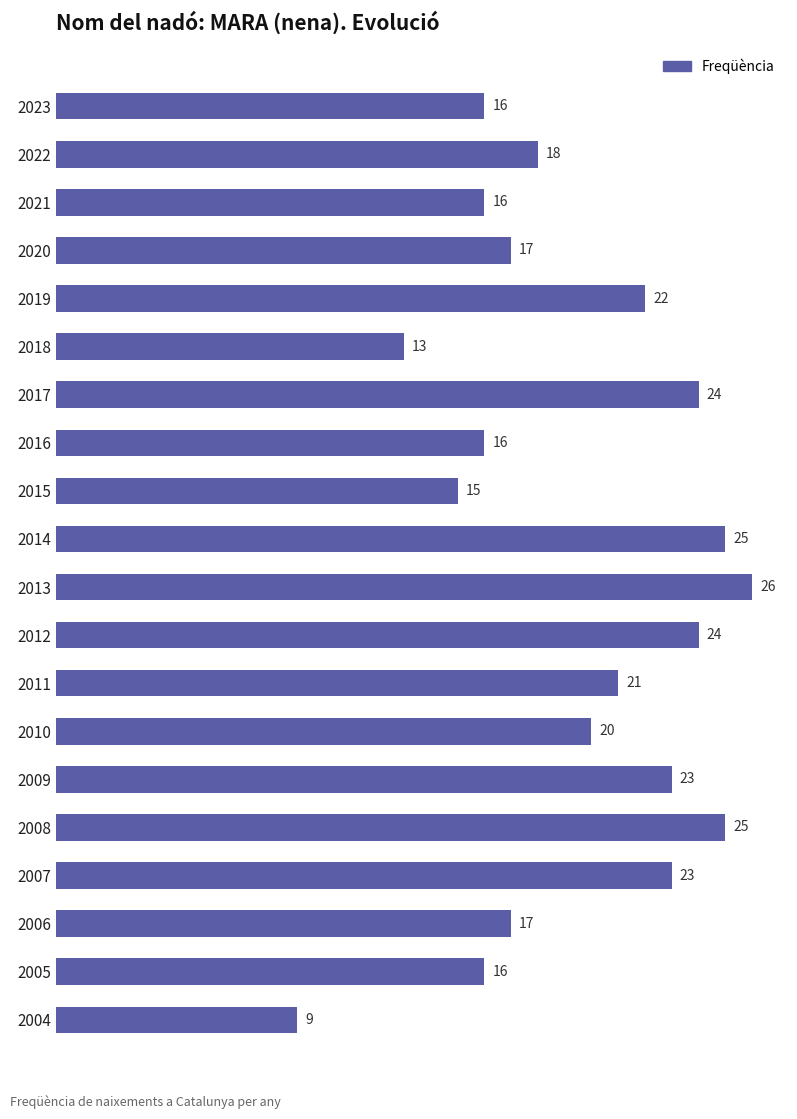

At which category does the chart reach its minimum across all series?

2004